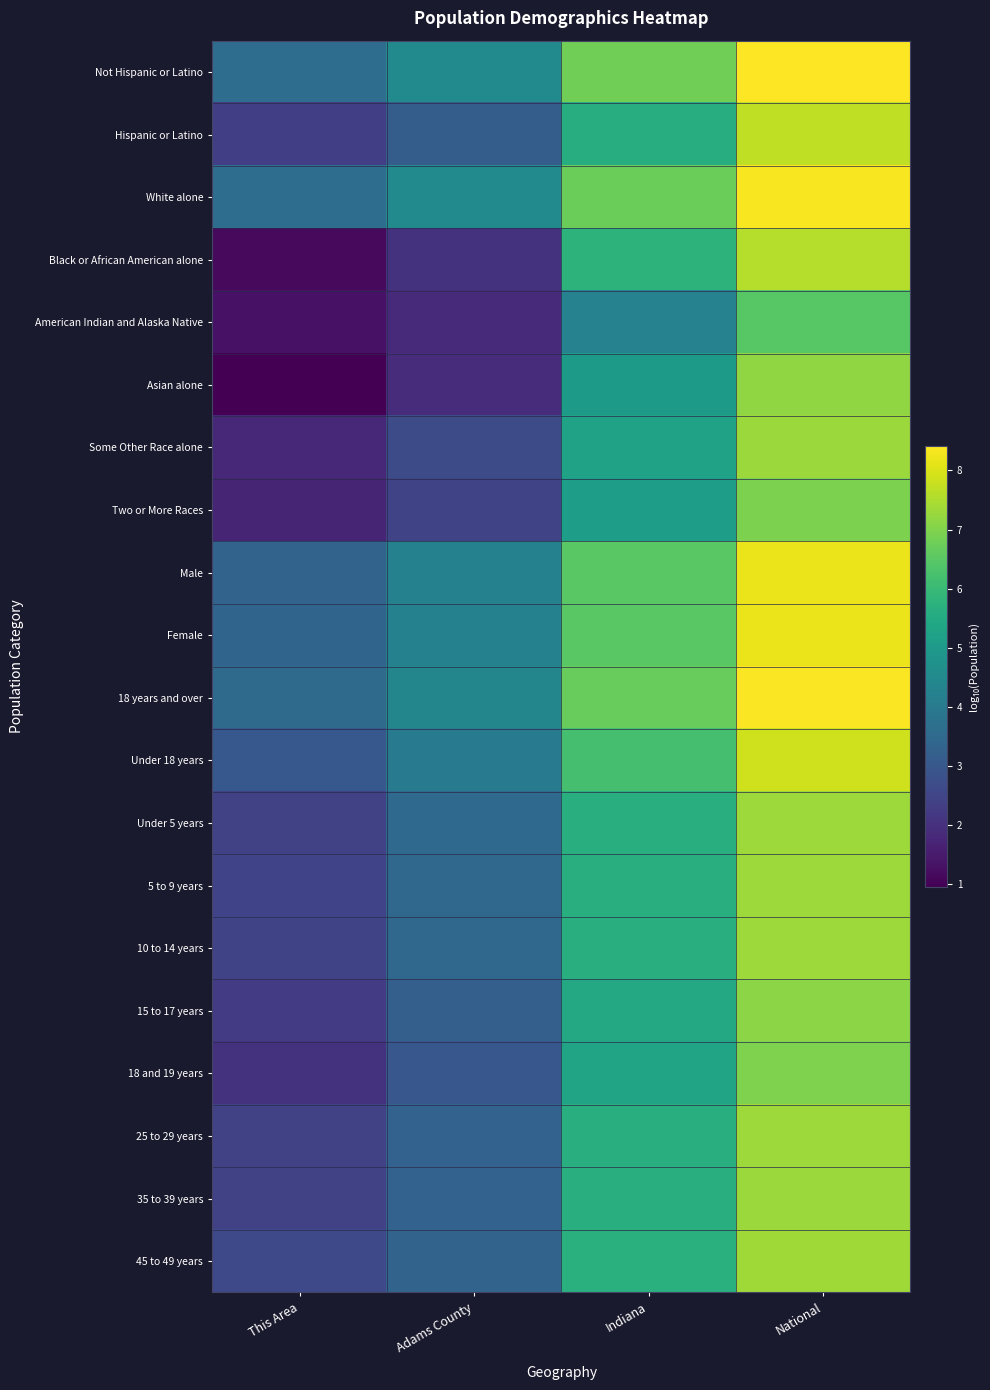

Reading left to right, list all the values displayed in this chart.

Not Hispanic or Latino: This Area=3.6	Adams County=4.5	Indiana=6.8	National=8.4
Hispanic or Latino: This Area=2.3	Adams County=3.2	Indiana=5.6	National=7.7
White alone: This Area=3.6	Adams County=4.5	Indiana=6.7	National=8.3
Black or African American alone: This Area=1.1	Adams County=2.0	Indiana=5.8	National=7.6
American Indian and Alaska Native: This Area=1.3	Adams County=1.9	Indiana=4.3	National=6.5
Asian alone: This Area=1.0	Adams County=1.9	Indiana=5.0	National=7.2
Some Other Race alone: This Area=1.8	Adams County=2.7	Indiana=5.2	National=7.3
Two or More Races: This Area=1.7	Adams County=2.5	Indiana=5.1	National=7.0
Male: This Area=3.3	Adams County=4.2	Indiana=6.5	National=8.2
Female: This Area=3.4	Adams County=4.2	Indiana=6.5	National=8.2
18 years and over: This Area=3.5	Adams County=4.4	Indiana=6.7	National=8.4
Under 18 years: This Area=3.0	Adams County=4.0	Indiana=6.2	National=7.9
Under 5 years: This Area=2.4	Adams County=3.5	Indiana=5.6	National=7.3
5 to 9 years: This Area=2.5	Adams County=3.5	Indiana=5.6	National=7.3
10 to 14 years: This Area=2.5	Adams County=3.5	Indiana=5.7	National=7.3
15 to 17 years: This Area=2.3	Adams County=3.2	Indiana=5.4	National=7.1
18 and 19 years: This Area=2.1	Adams County=3.0	Indiana=5.3	National=7.0
25 to 29 years: This Area=2.4	Adams County=3.3	Indiana=5.6	National=7.3
35 to 39 years: This Area=2.4	Adams County=3.3	Indiana=5.6	National=7.3
45 to 49 years: This Area=2.6	Adams County=3.3	Indiana=5.7	National=7.4